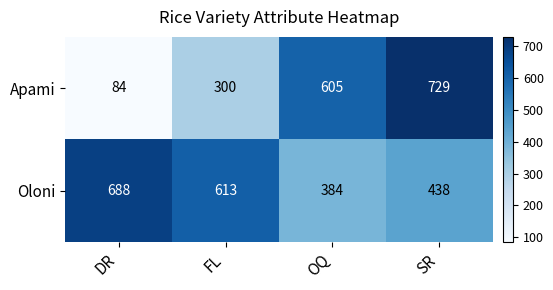

Reading right to left, extract all data points from this chart.

Apami: SR=729	OQ=605	FL=300	DR=84
Oloni: SR=438	OQ=384	FL=613	DR=688